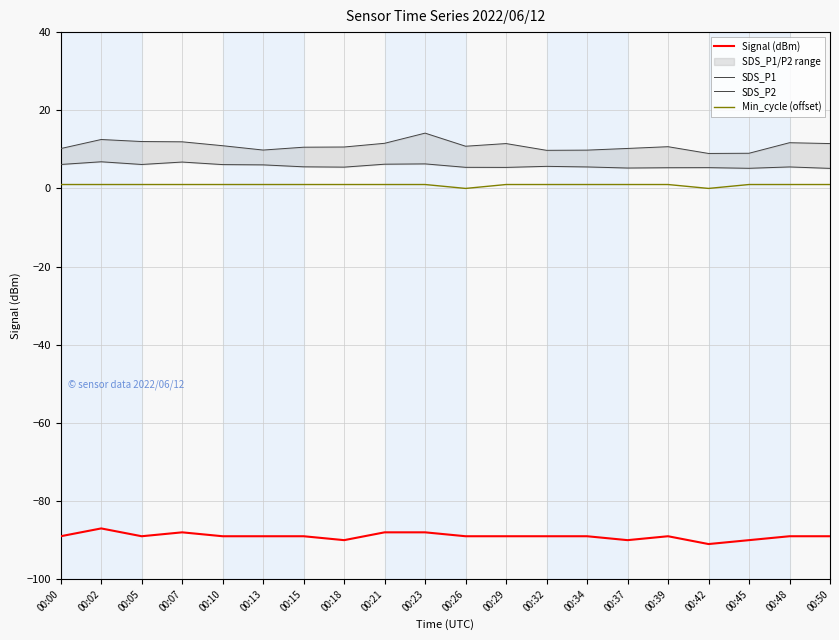

At which category does SDS_P2 reach its first local peak?

00:02